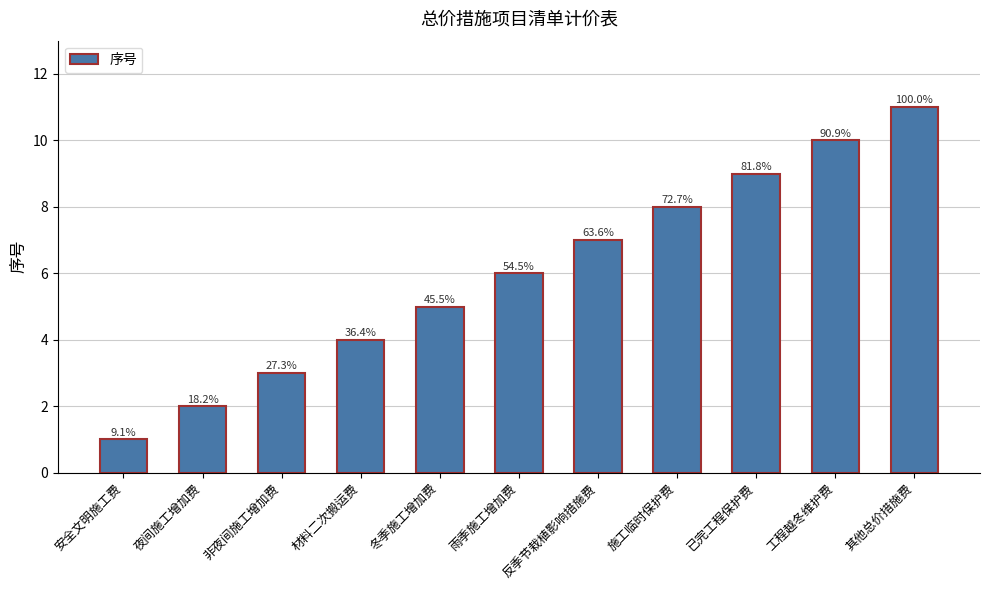

What position from the left is 反季节栽植影响措施费?

7